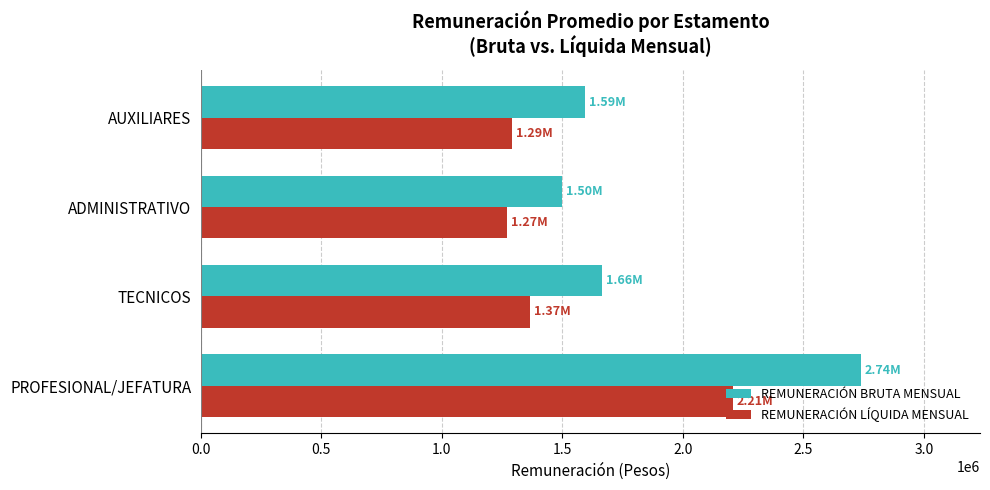

Which series has the largest range (max minus min)?

REMUNERACIÓN BRUTA MENSUAL